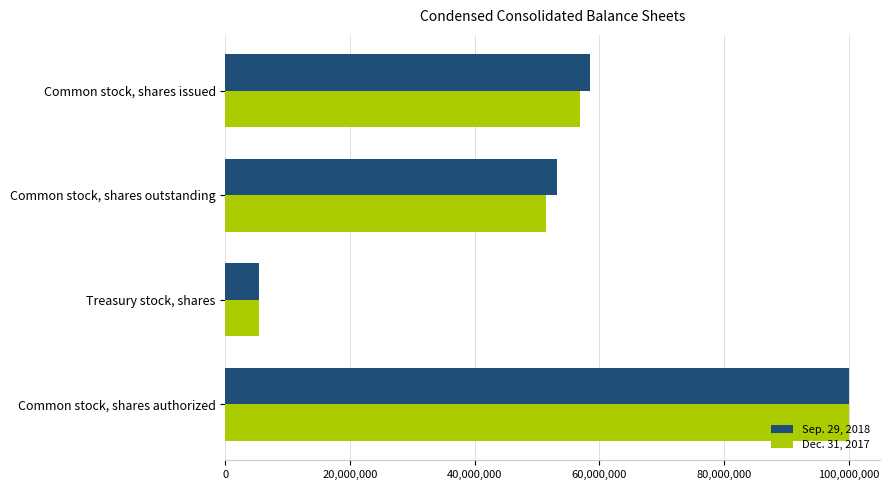

What is the highest value of the Dec. 31, 2017 series?

100000000